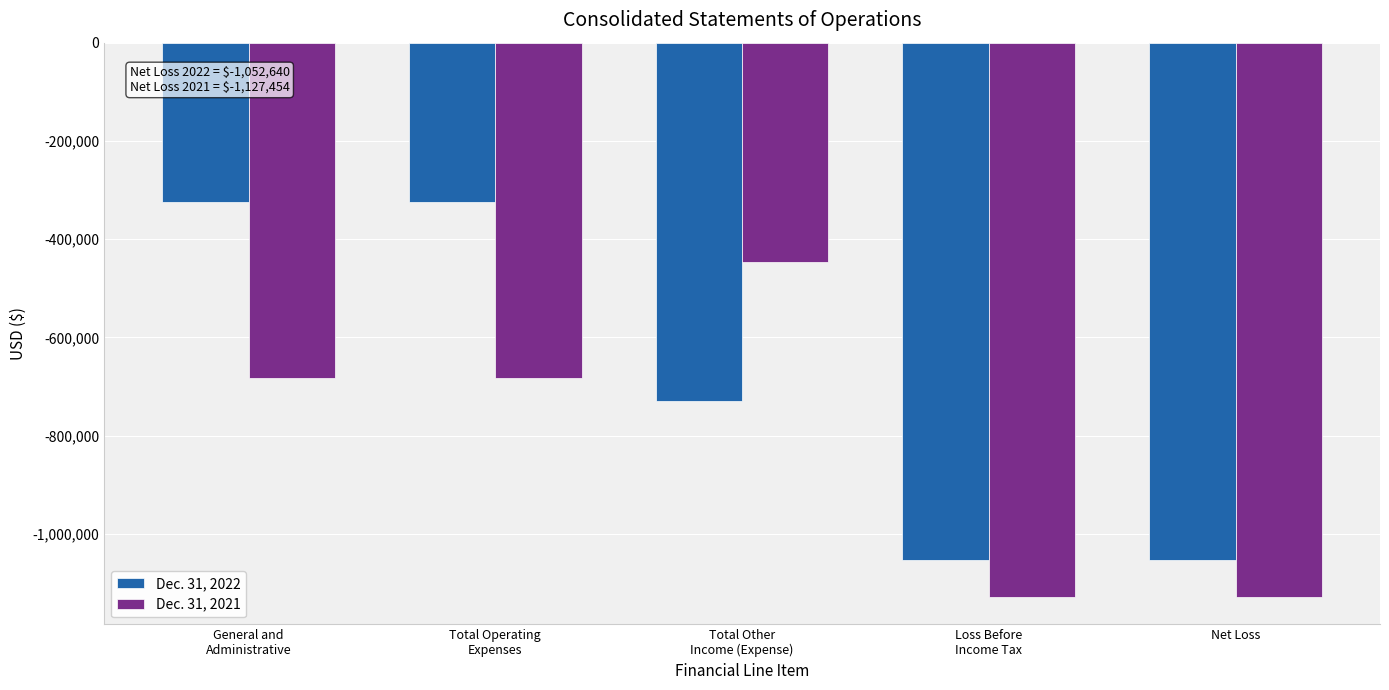

What is the sum of all Dec. 31, 2022 values?

-3481860